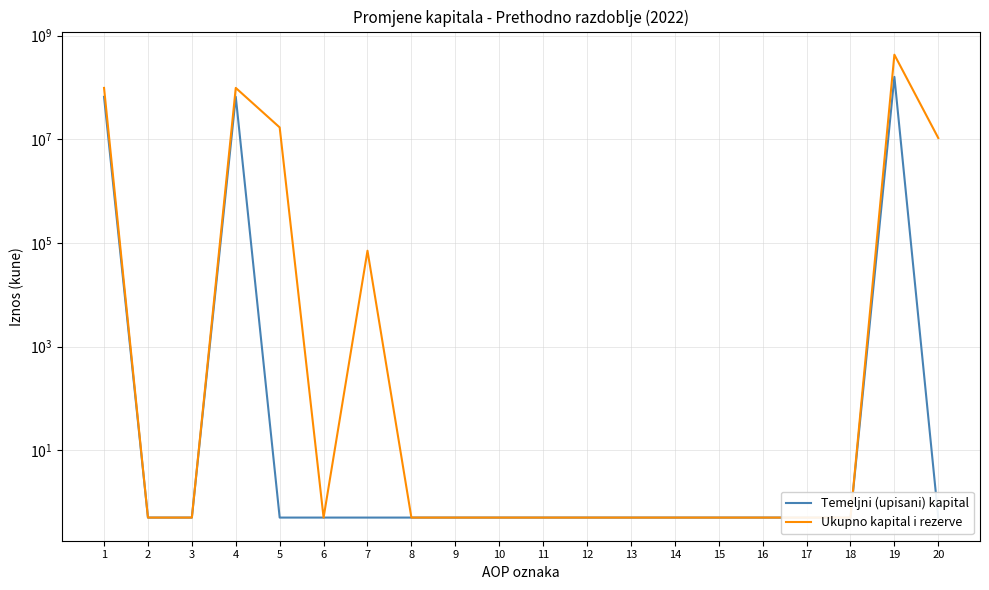

True or false: Temeljni (upisani) kapital has more than 2 points higher than both neighbors.

False